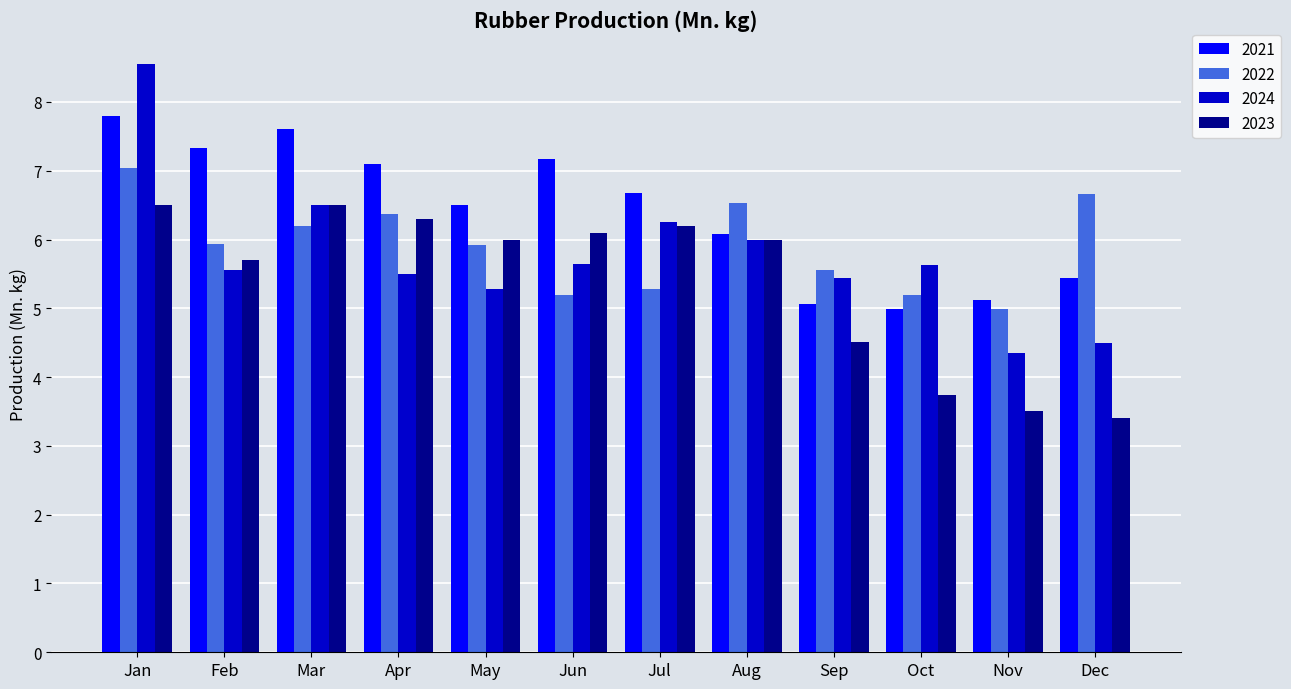

Which label corresponds to the largest value in the chart?

Jan